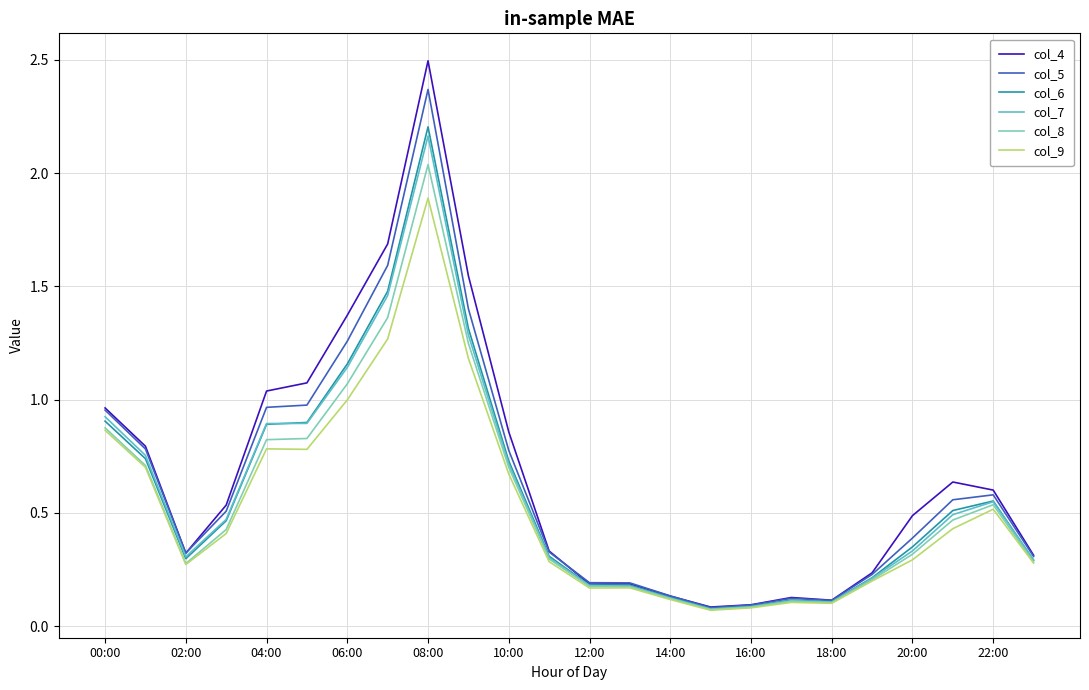

Which series has the largest range (max minus min)?

col_4